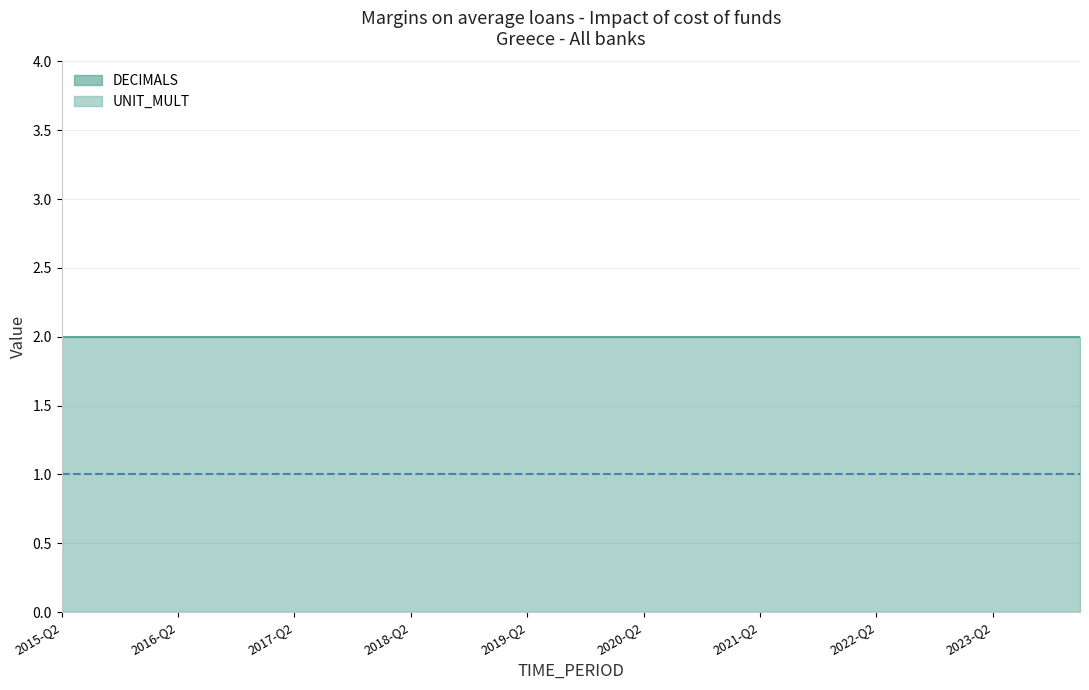

At which label is UNIT_MULT closest to 0?

2015-Q2